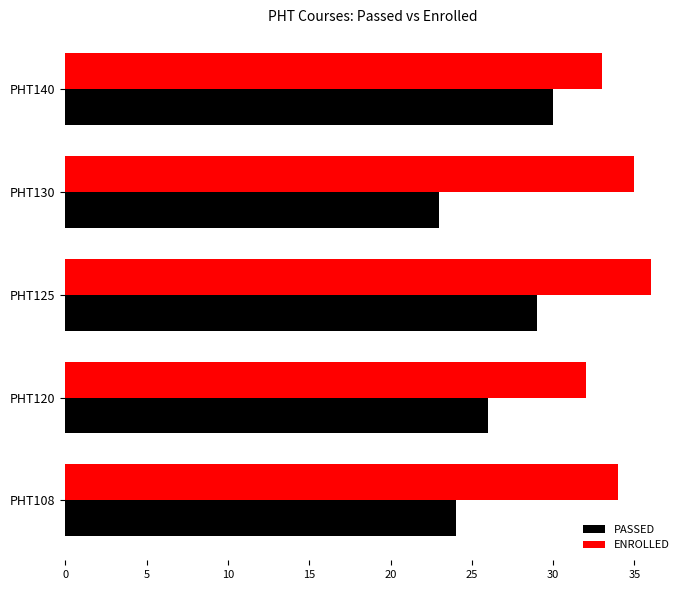

At how many categories does at least one series exceed 30?

5